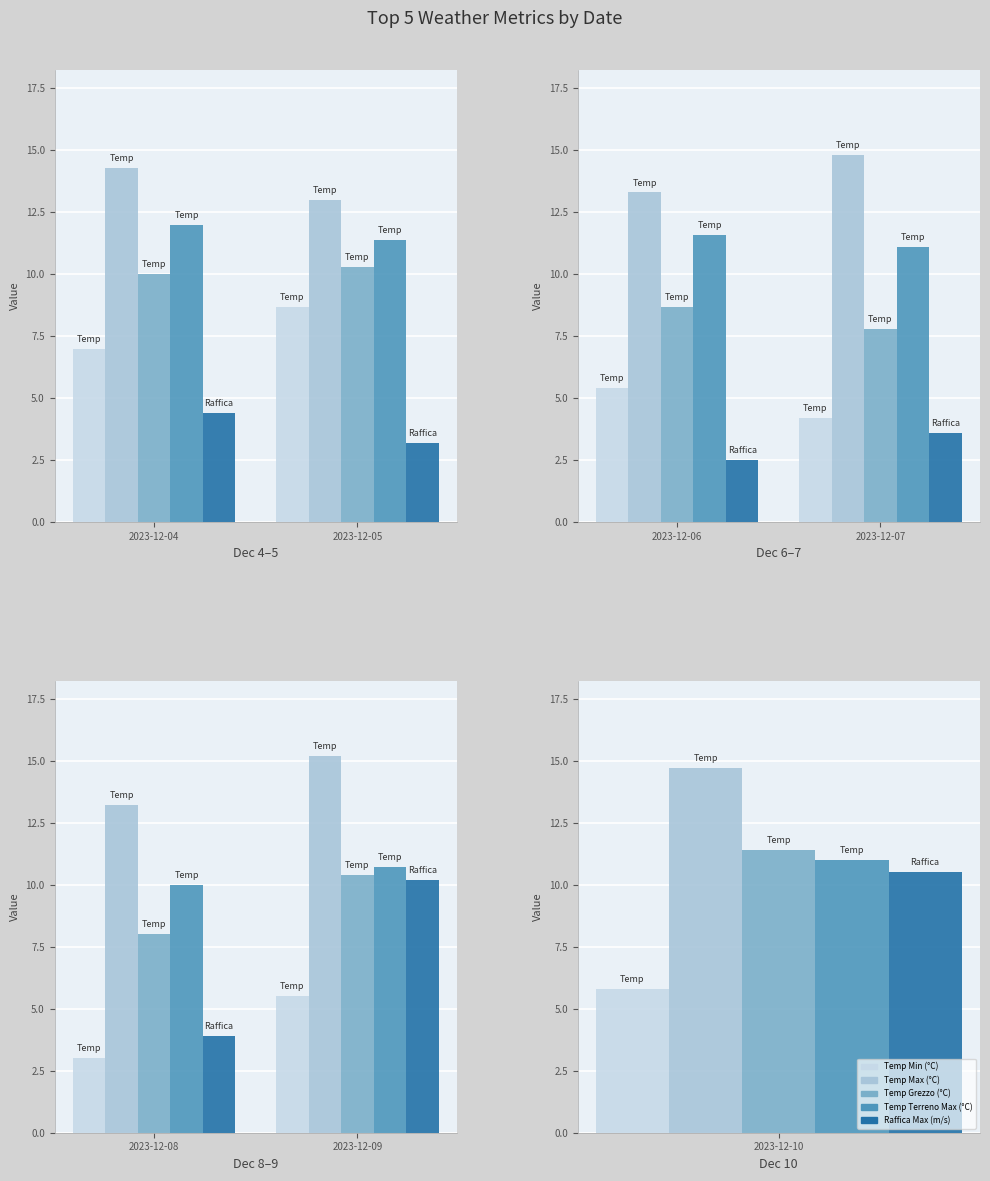

Which series has the largest range (max minus min)?

Raffica Max (m/s)